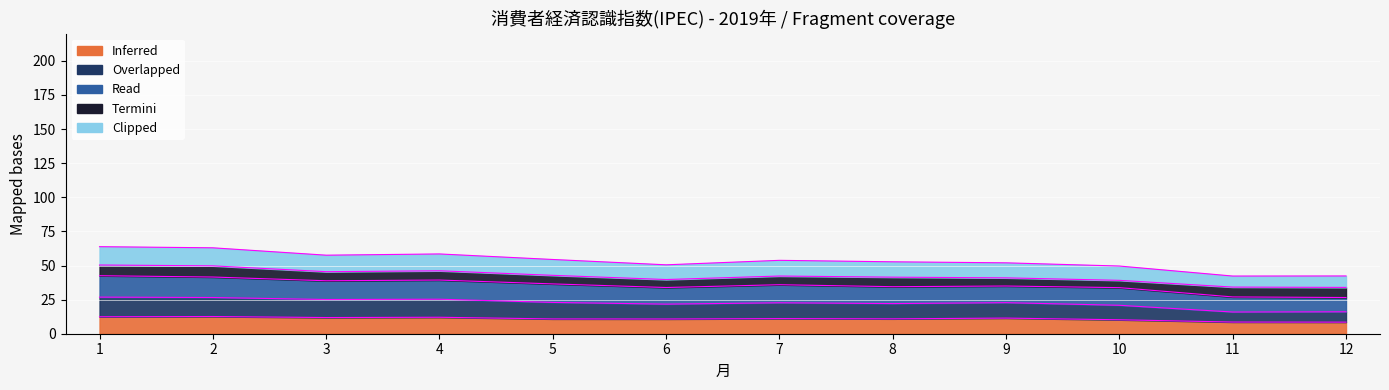

How many interior local peaks does the 個人の経済状況認識 series have?

4